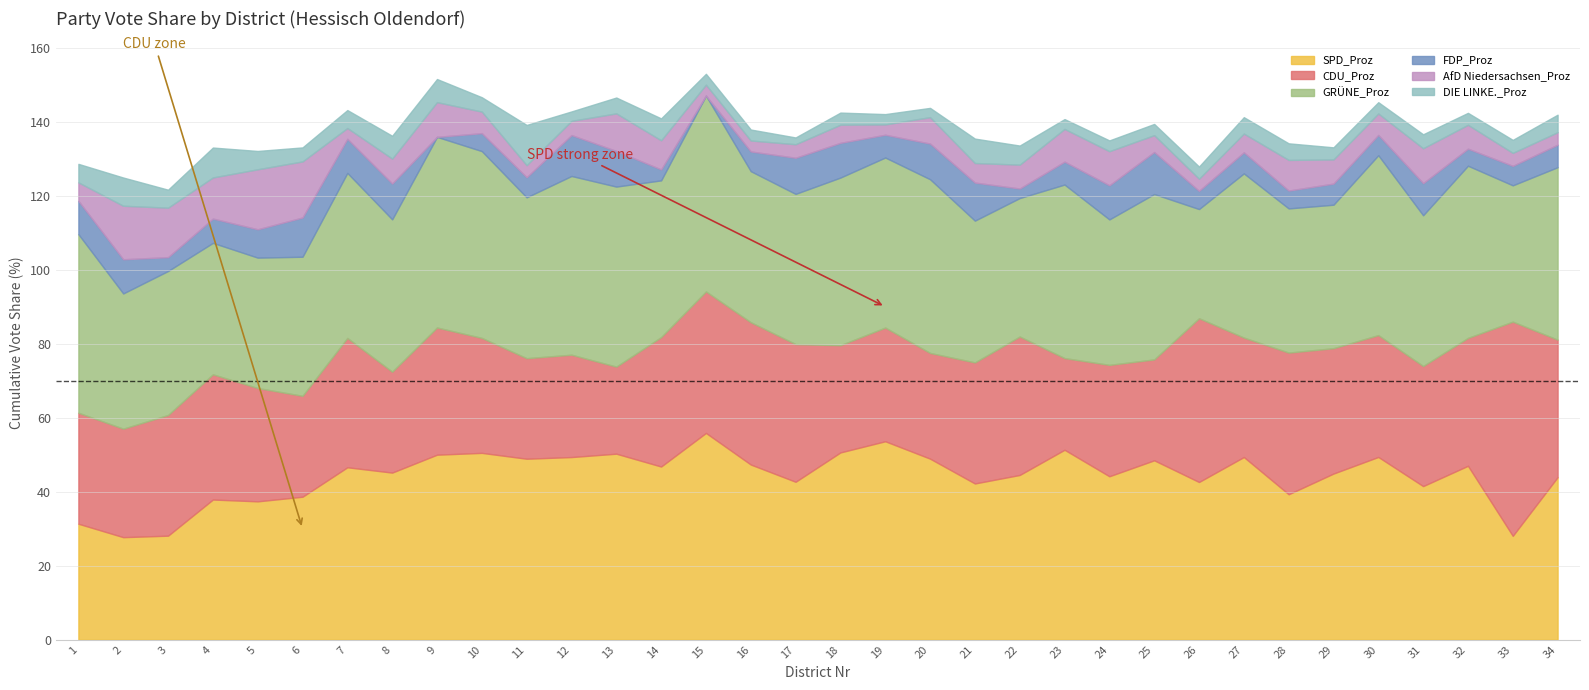

Reading left to right, transcribe all the data shown in this chart.

SPD_Proz: 31.3	27.7	28.1	37.9	37.4	38.6	46.6	45.2	50.0	50.5	48.9	49.4	50.3	46.8	55.9	47.3	42.7	50.6	53.6	48.9	42.2	44.5	51.3	44.2	48.5	42.6	49.4	39.3	44.9	49.4	41.5	47.0	28.1	43.9
CDU_Proz: 30.0	29.3	32.6	33.8	30.6	27.3	35.0	27.3	34.4	31.1	27.2	27.7	23.5	35.0	38.2	38.5	37.2	29.0	30.7	28.6	32.7	37.4	24.8	30.1	27.3	44.3	32.3	38.3	33.9	32.9	32.5	34.6	57.9	37.2
GRÜNE_Proz: 48.3	36.5	38.9	35.5	35.2	37.6	44.6	41.2	51.5	50.5	43.5	48.3	48.7	42.4	52.9	40.8	40.6	45.3	46.0	47.0	38.3	37.4	46.9	39.3	44.7	29.5	44.4	39.0	38.8	48.6	40.8	46.5	36.8	46.6
FDP_Proz: 9.0	9.2	3.7	6.6	7.7	10.6	9.2	9.7	0.0	4.8	5.4	11.1	9.6	3.0	0.0	5.3	9.8	9.4	6.2	9.6	10.3	2.6	6.2	9.2	11.4	4.9	5.7	4.8	5.7	5.5	8.7	4.6	5.3	6.1
AfD Niedersachsen_Proz: 5.0	14.5	13.4	11.1	16.2	15.2	2.9	6.7	9.4	5.8	3.3	3.8	10.2	7.9	2.9	3.0	3.7	4.9	2.8	7.1	5.3	6.5	8.8	9.2	4.5	3.3	5.1	8.3	6.5	5.8	9.4	6.5	3.5	3.4
DIE LINKE._Proz: 5.0	7.6	4.9	8.1	5.0	3.8	4.8	6.2	6.2	3.9	10.9	2.5	4.3	5.9	2.9	3.0	1.8	3.3	2.8	2.5	6.6	5.2	2.6	2.9	3.0	3.3	4.4	4.5	3.3	3.0	3.8	3.2	3.5	4.7